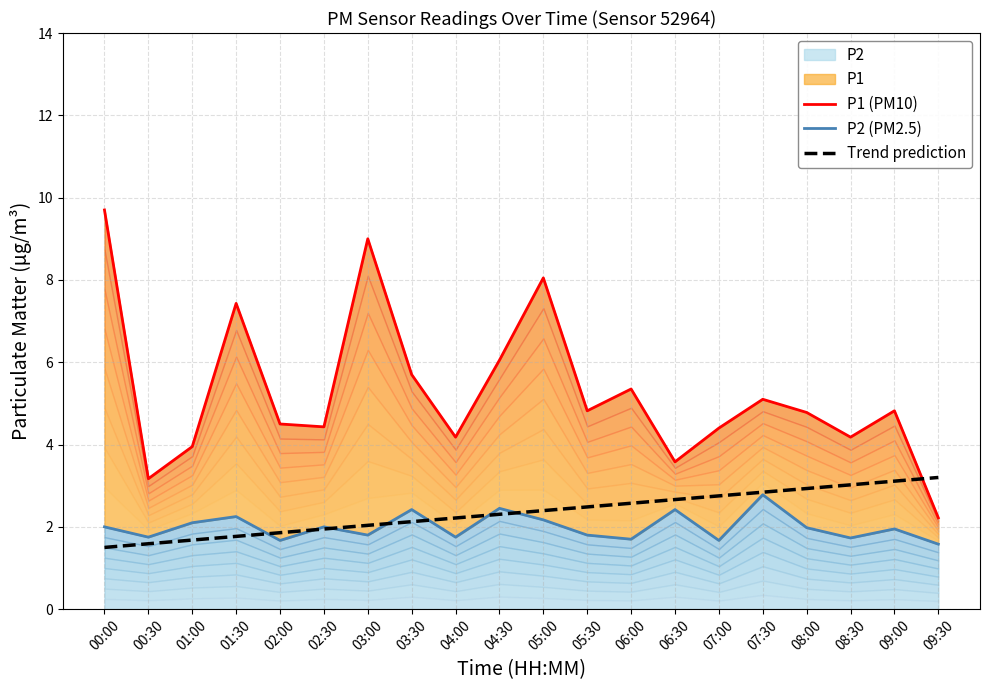

Does the chart have visible grid lines?

Yes